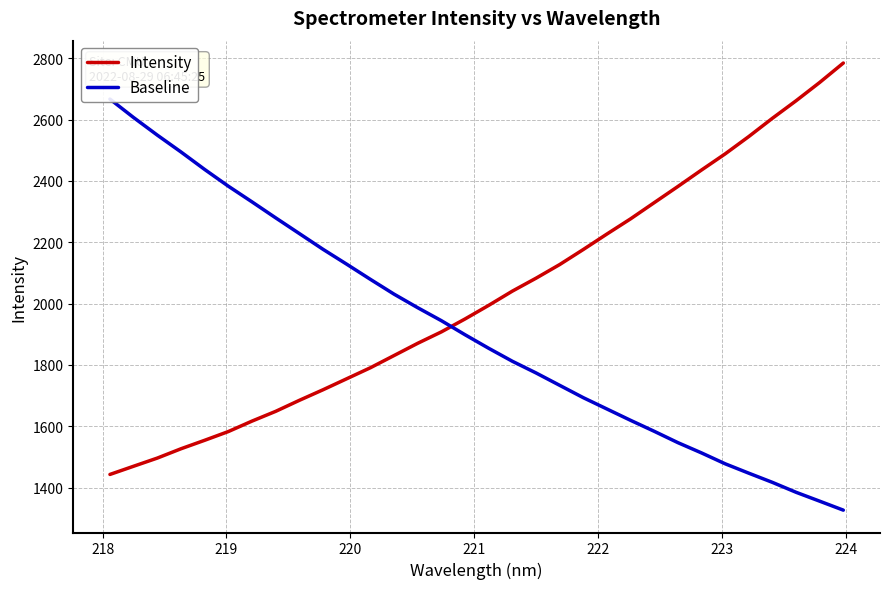

What is the lowest value of the Intensity series?

1442.8